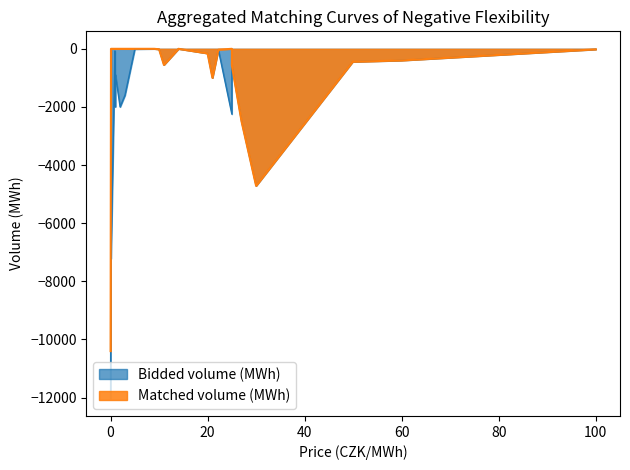

What is the smallest value displayed?

-12033.4